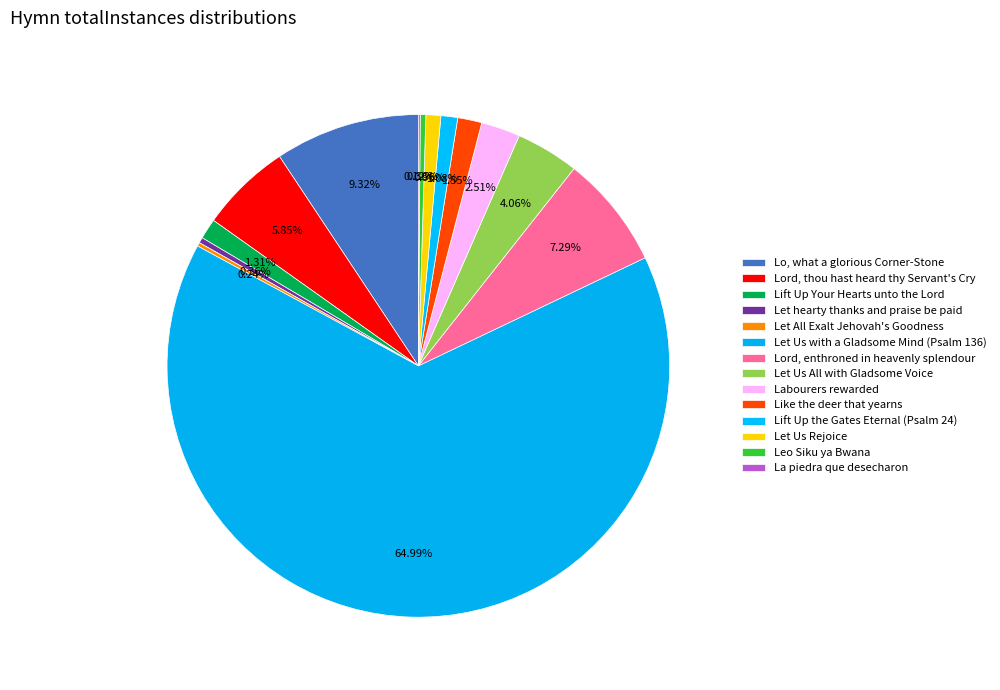

To the nearest percent, what percentage of the pie is Let Us with a Gladsome Mind (Psalm 136)?

65%